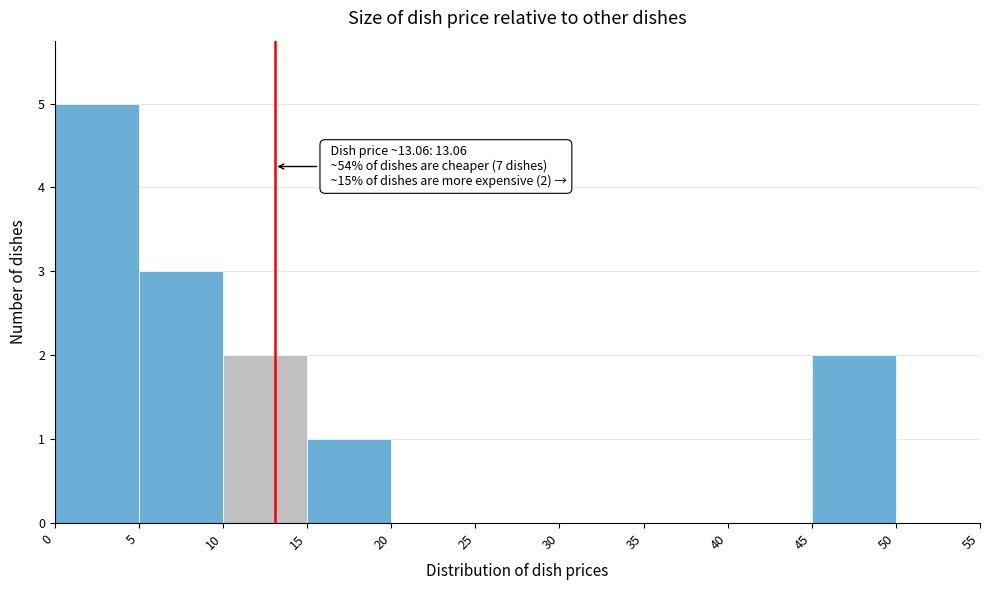

Which range on the x-axis has the tallest bar?

0 to 5